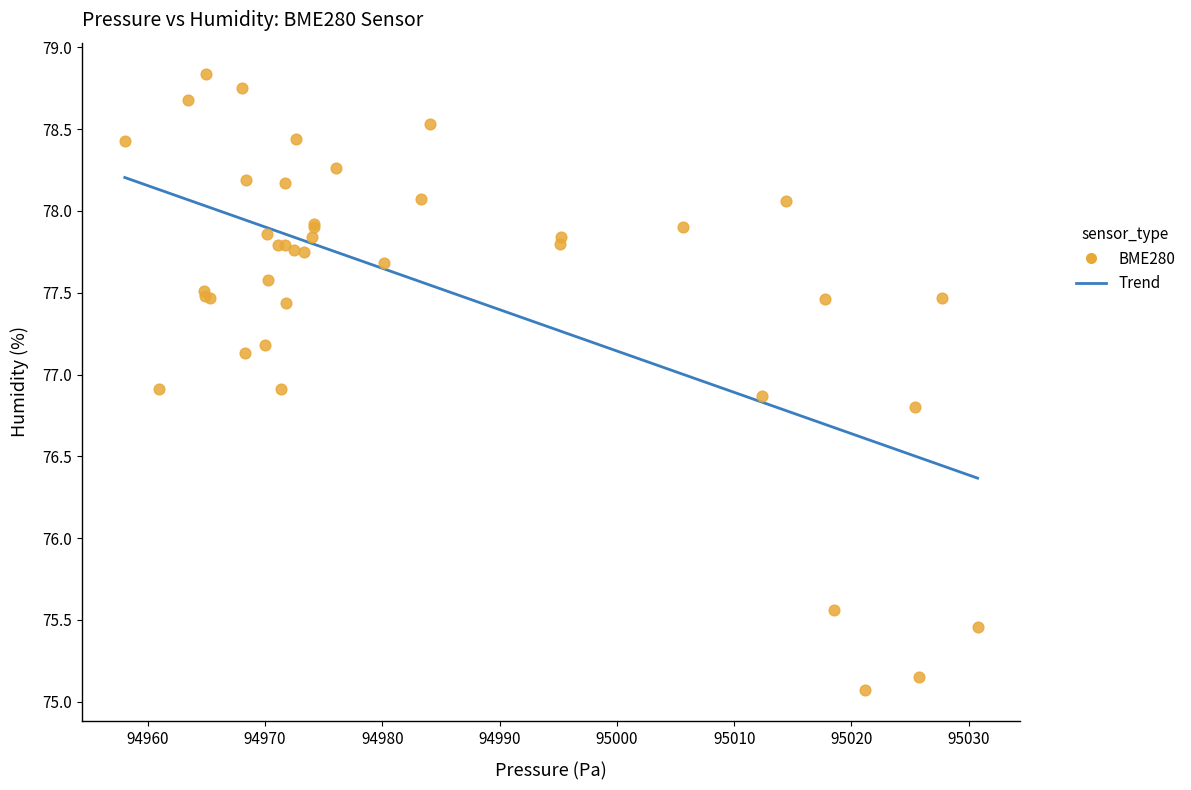

What Y value in the scatter plot is closest to 76?

75.6